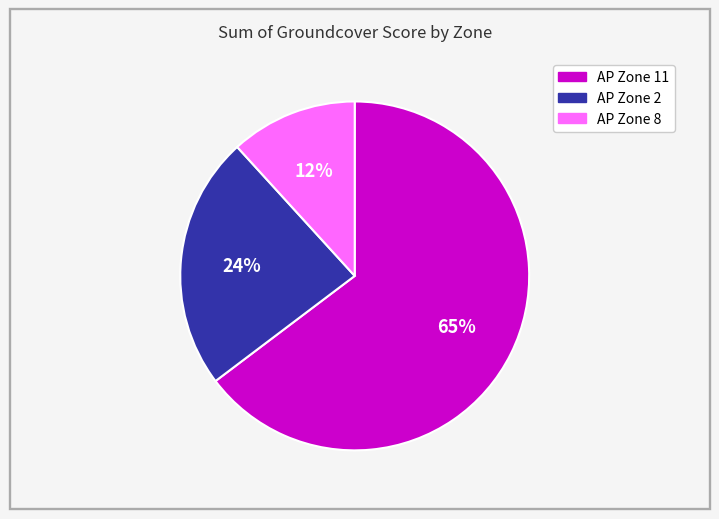

Combined, do AP Zone 2 and AP Zone 8 account for over 50%?

No